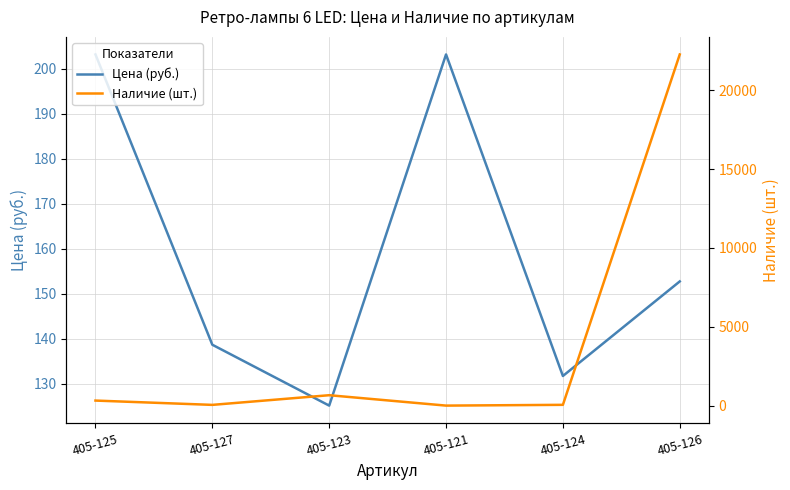

What is the value of the Наличие (шт.) point at the 3rd from the left?

660.0